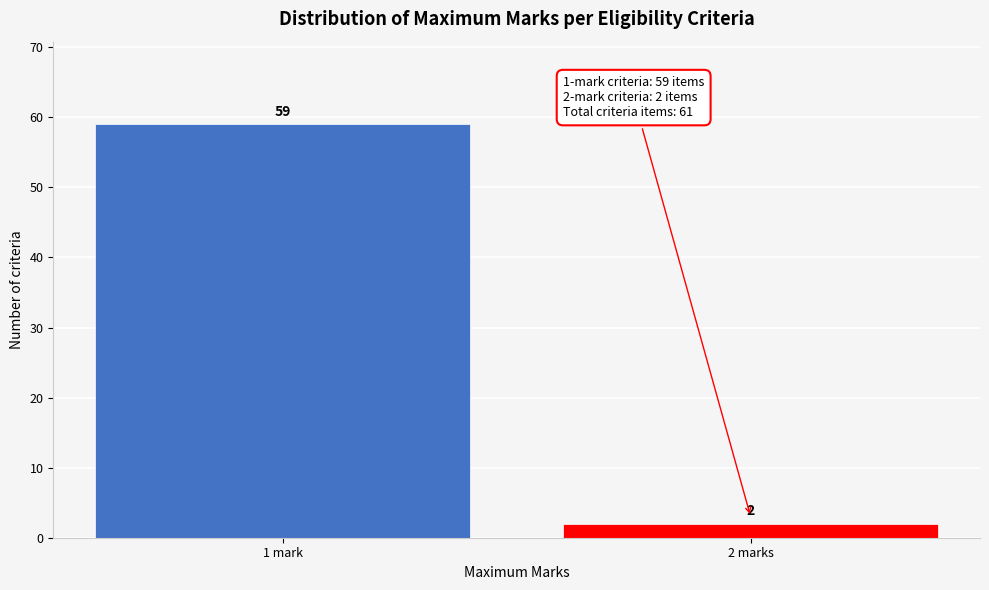

Reading left to right, transcribe all the data shown in this chart.

59	2